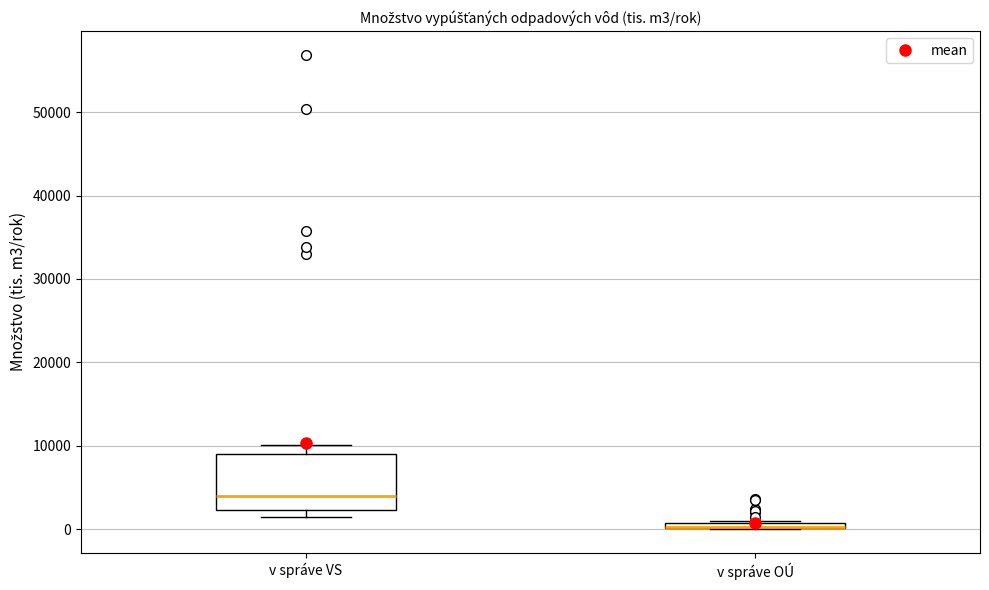

Which box is the tallest, from its lower edge to its upper edge?

v správe VS